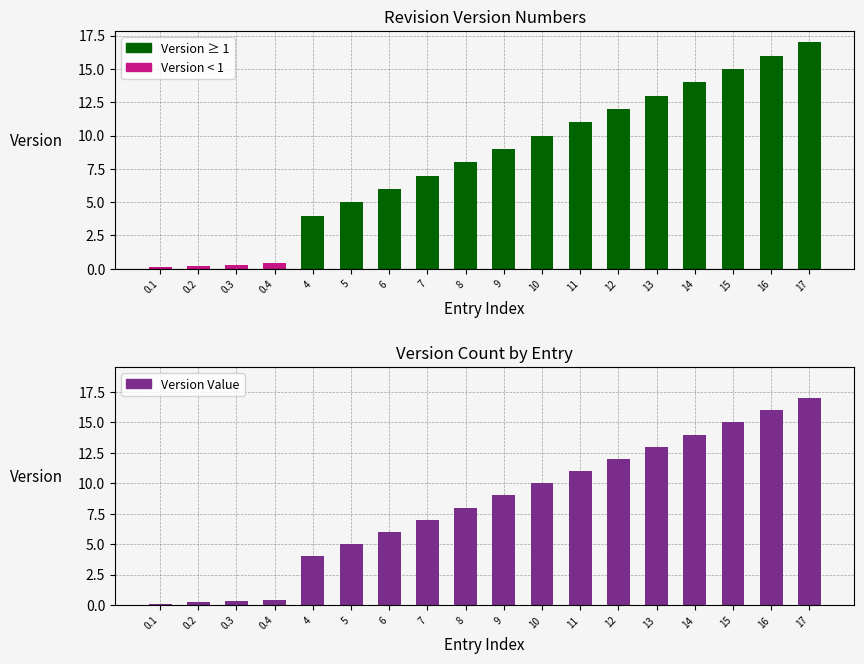

Which has a higher value, 0.4 or 14?

14